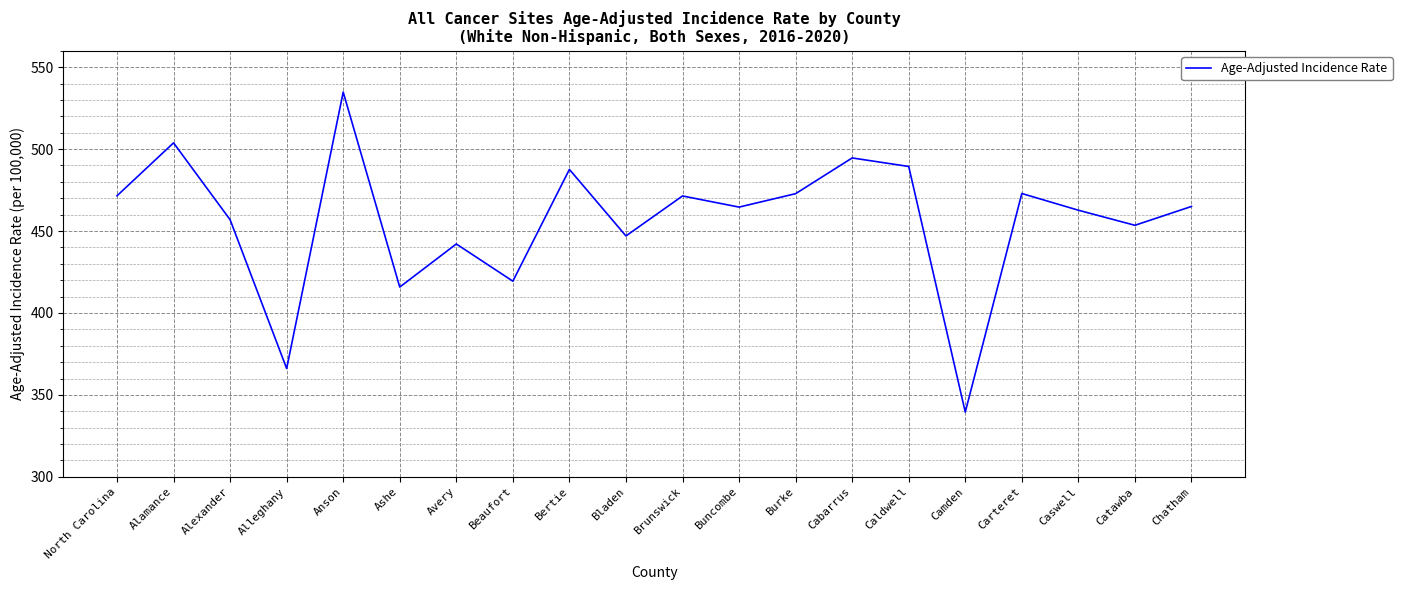

The chart shows a value of 339.5 at Camden. True or false?

True